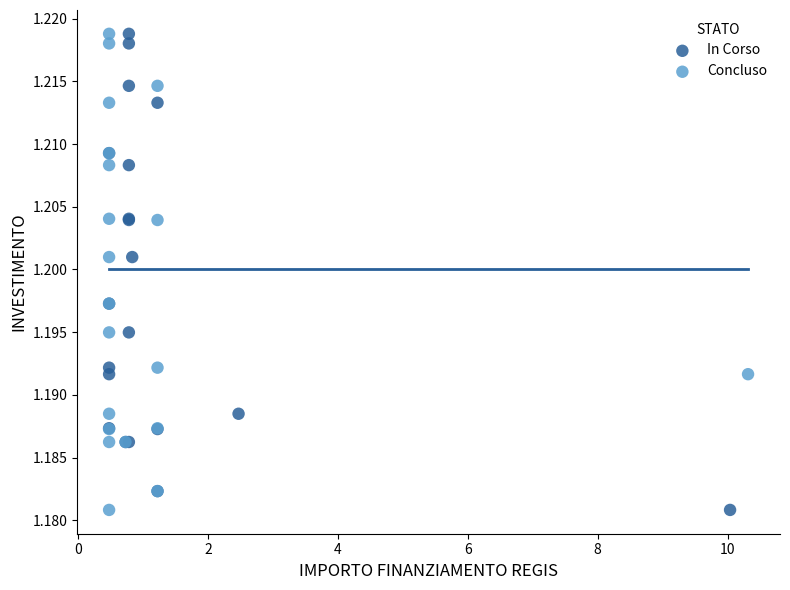

What are all the series names shown in the legend?

In Corso, Concluso